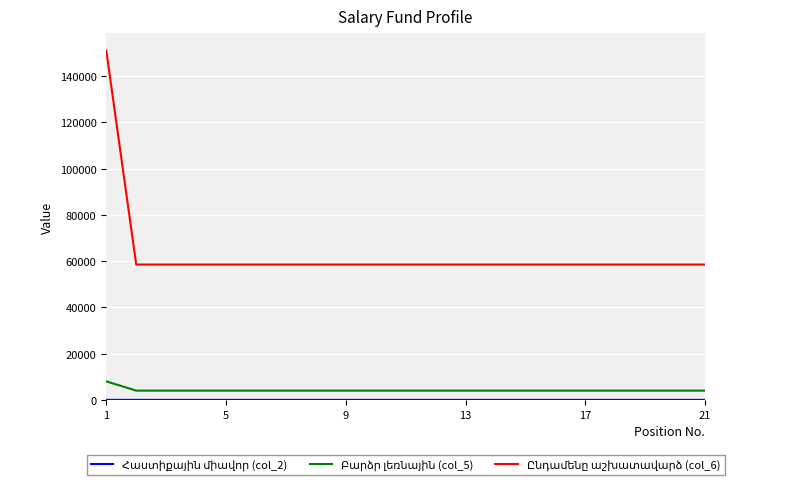

What is the greatest value displayed?

151000.0